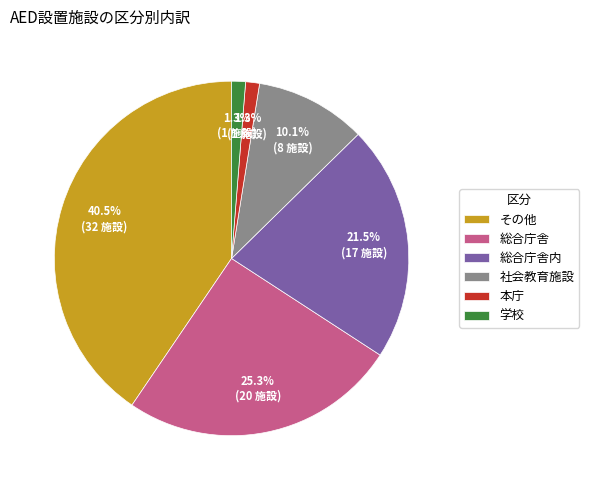

Does 総合庁舎内 represent more than half of the total?

No